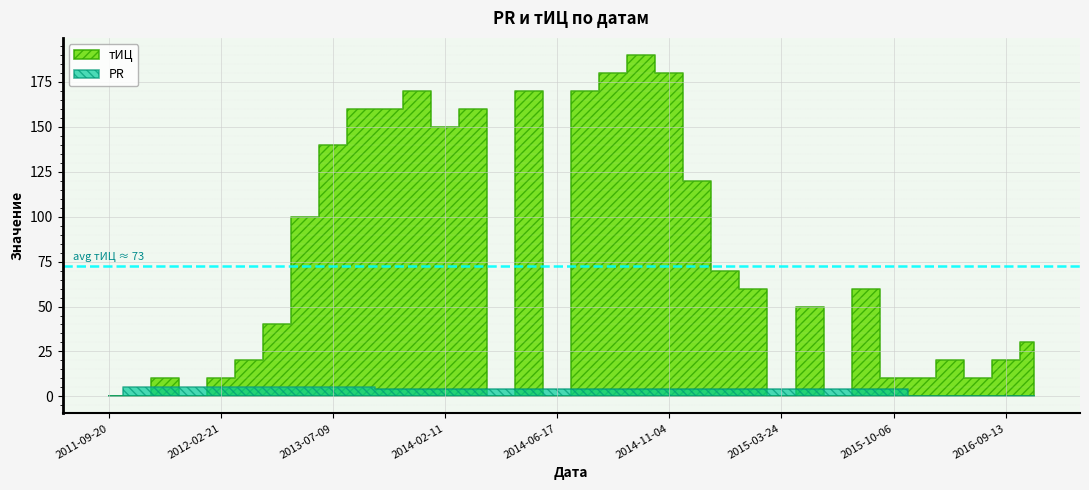

Which series has the widest spread of values?

тИЦ